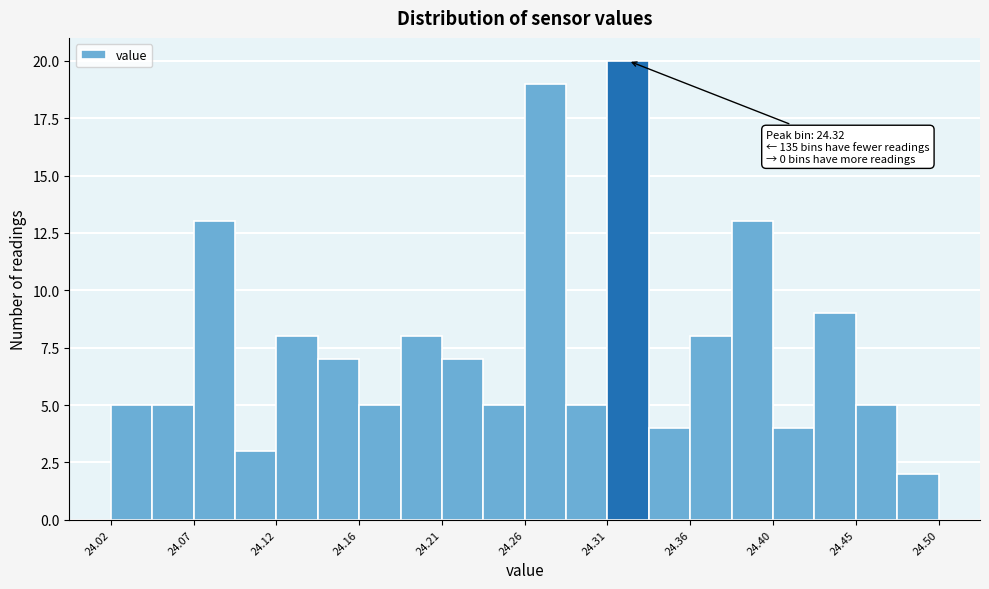

Which range on the x-axis has the tallest bar?

24.308 to 24.332